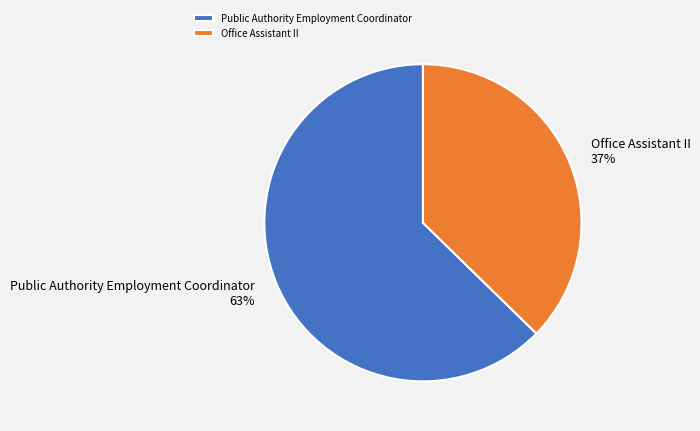

Which has a higher value, Public Authority Employment Coordinator or Office Assistant II?

Public Authority Employment Coordinator